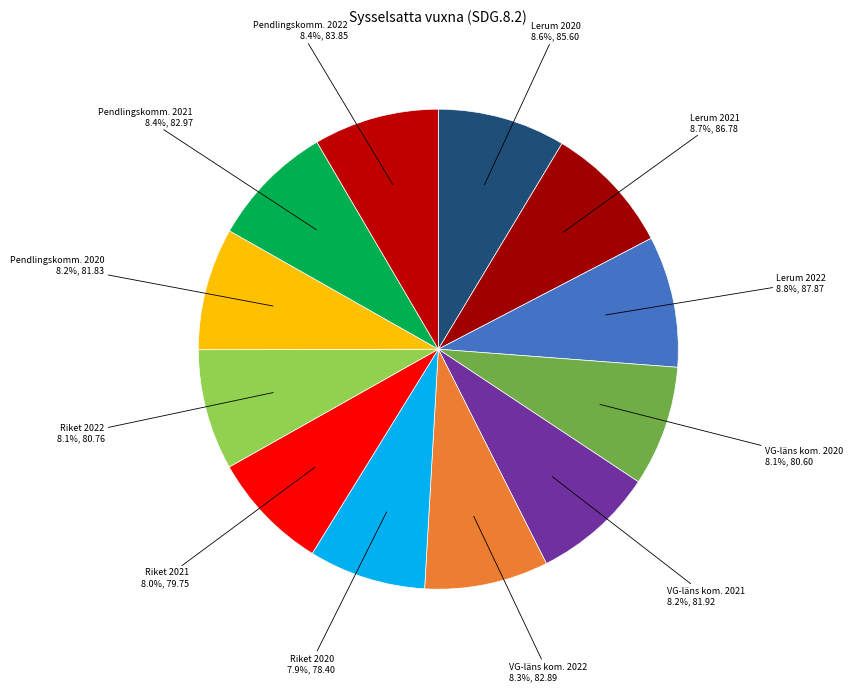

Does any single category account for the majority?

No